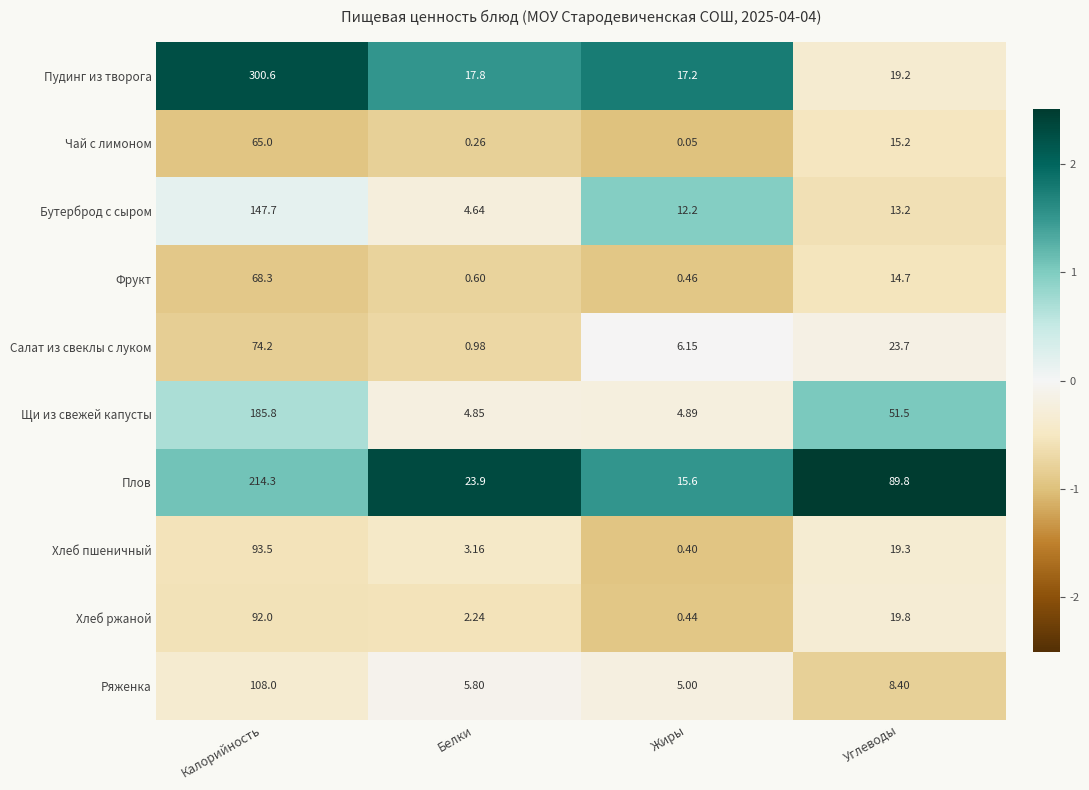

Which series has the largest range (max minus min)?

Пудинг из творога